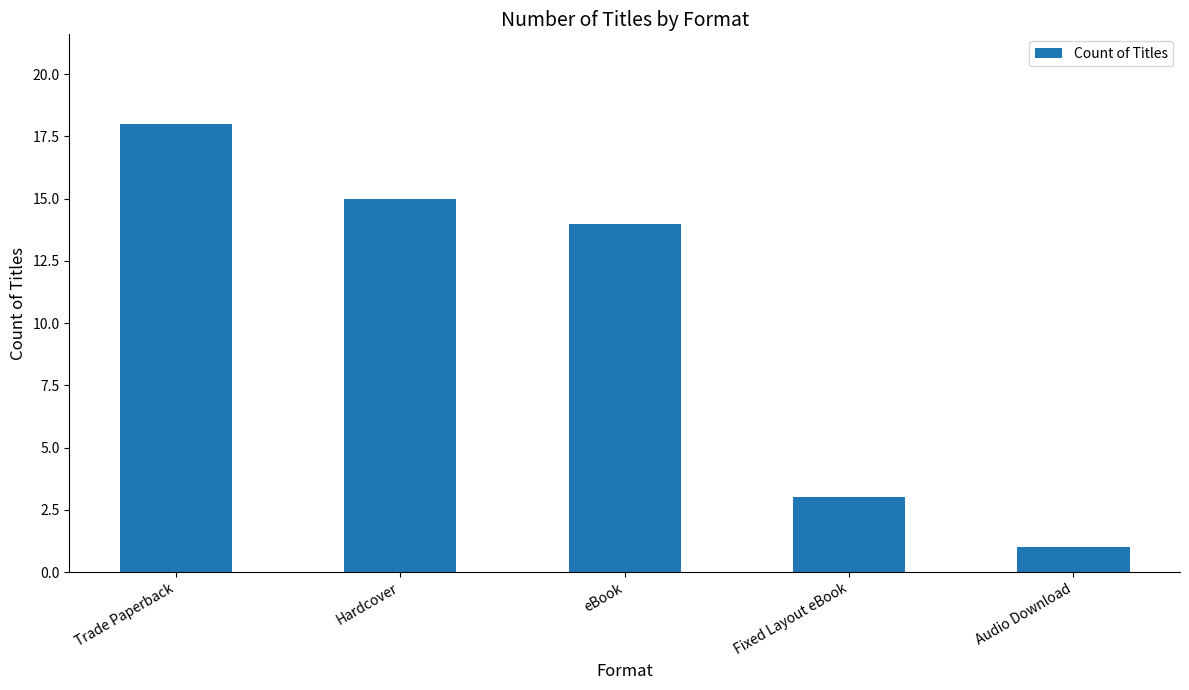

Reading left to right, transcribe all the data shown in this chart.

Trade Paperback=18	Hardcover=15	eBook=14	Fixed Layout eBook=3	Audio Download=1